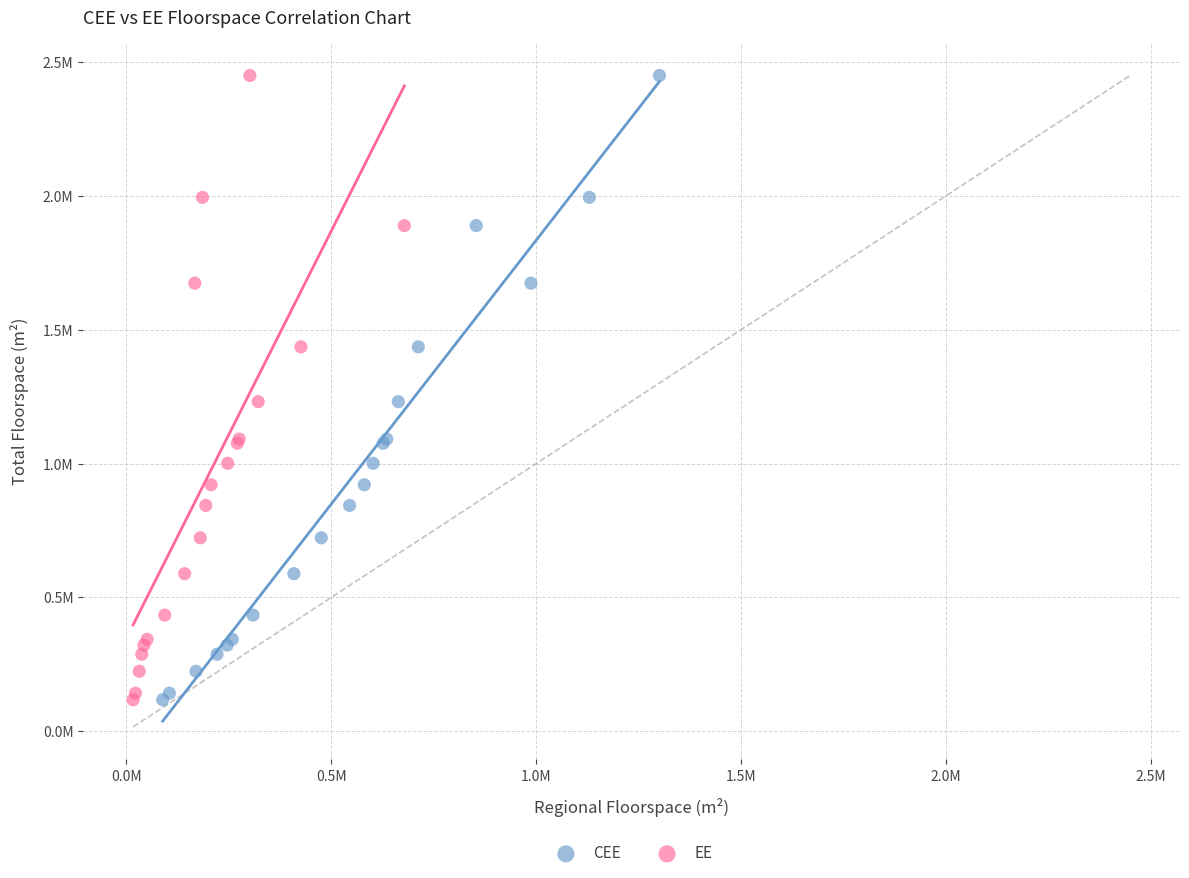

What are all the series names shown in the legend?

CEE, EE